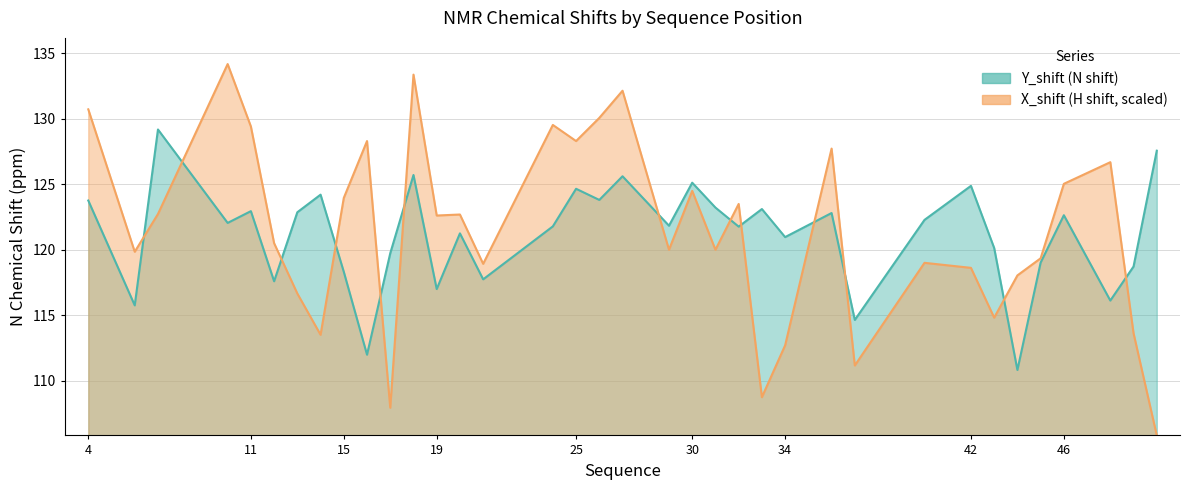

Reading left to right, what are all the values shown in this chart?

Y_shift: 123.8	115.7	129.2	122.0	122.9	117.6	122.9	124.2	118.3	112.0	119.7	125.7	117.0	121.2	117.7	121.8	124.7	123.8	125.6	121.8	125.1	123.2	121.8	123.1	121.0	122.8	114.6	122.3	124.9	120.1	110.8	119.0	122.6	116.1	118.7	127.6
X_shift: 130.7	119.8	122.7	134.2	129.4	120.5	116.7	113.5	124.0	128.3	107.9	133.4	122.6	122.7	118.9	129.5	128.3	130.1	132.1	120.0	124.5	120.0	123.5	108.7	112.7	127.7	111.2	119.0	118.6	114.8	118.0	119.3	125.0	126.7	113.6	105.8